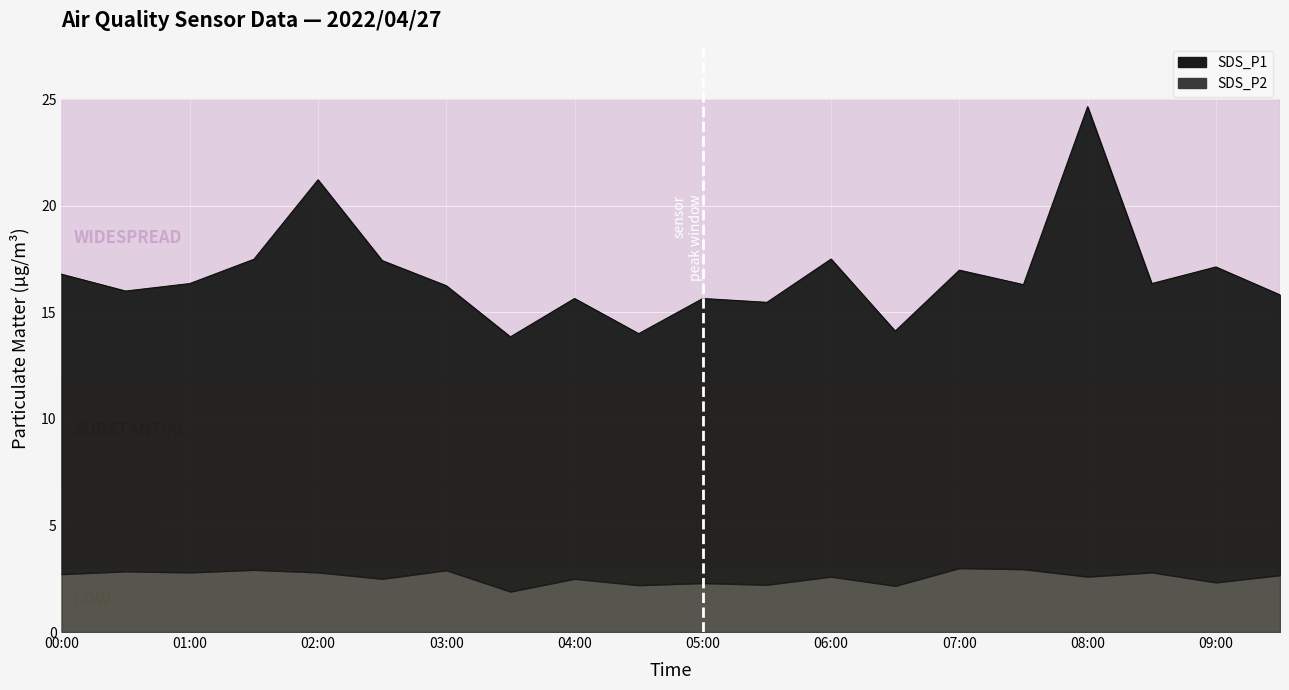

What is the value of the 9th point from the left?

15.7